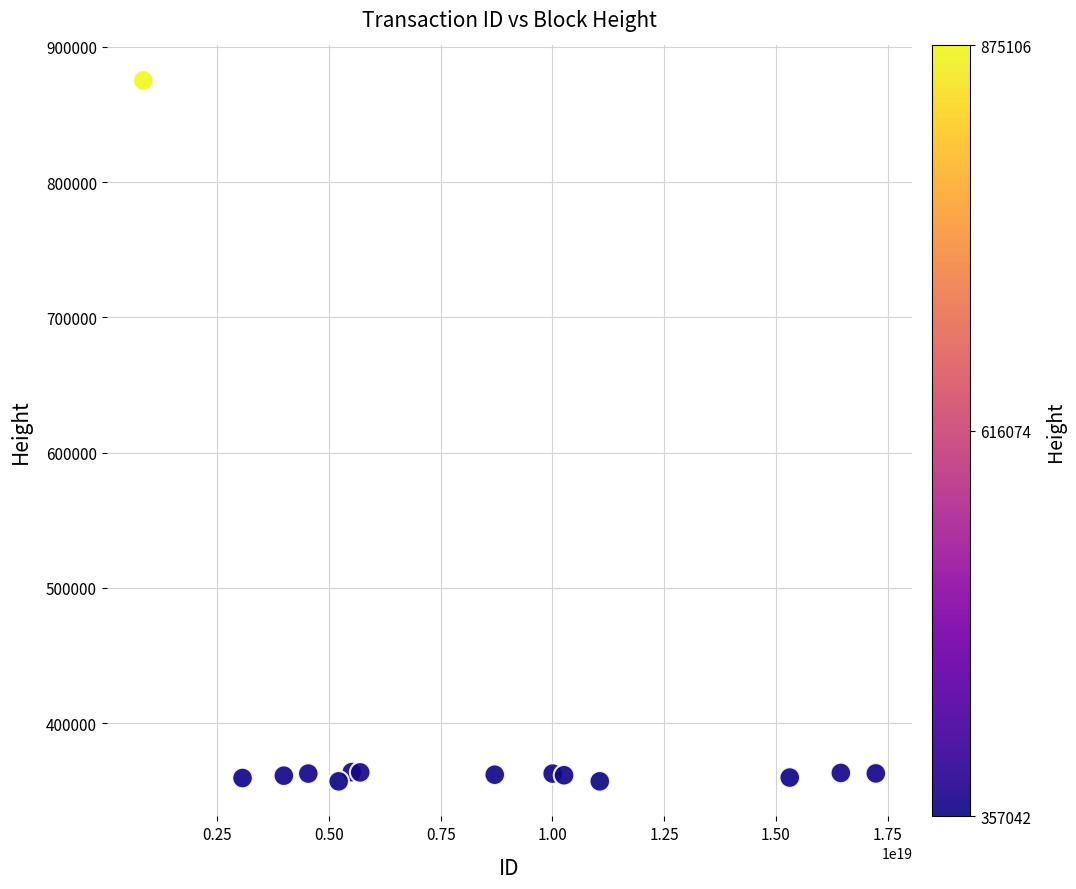

What is the range of X values (max minus min)?

16388895048026824704